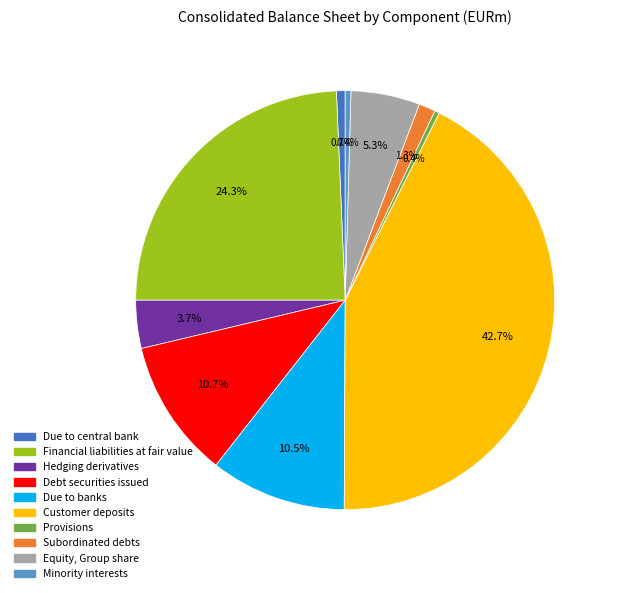

Which category has the biggest portion of the pie?

Customer deposits